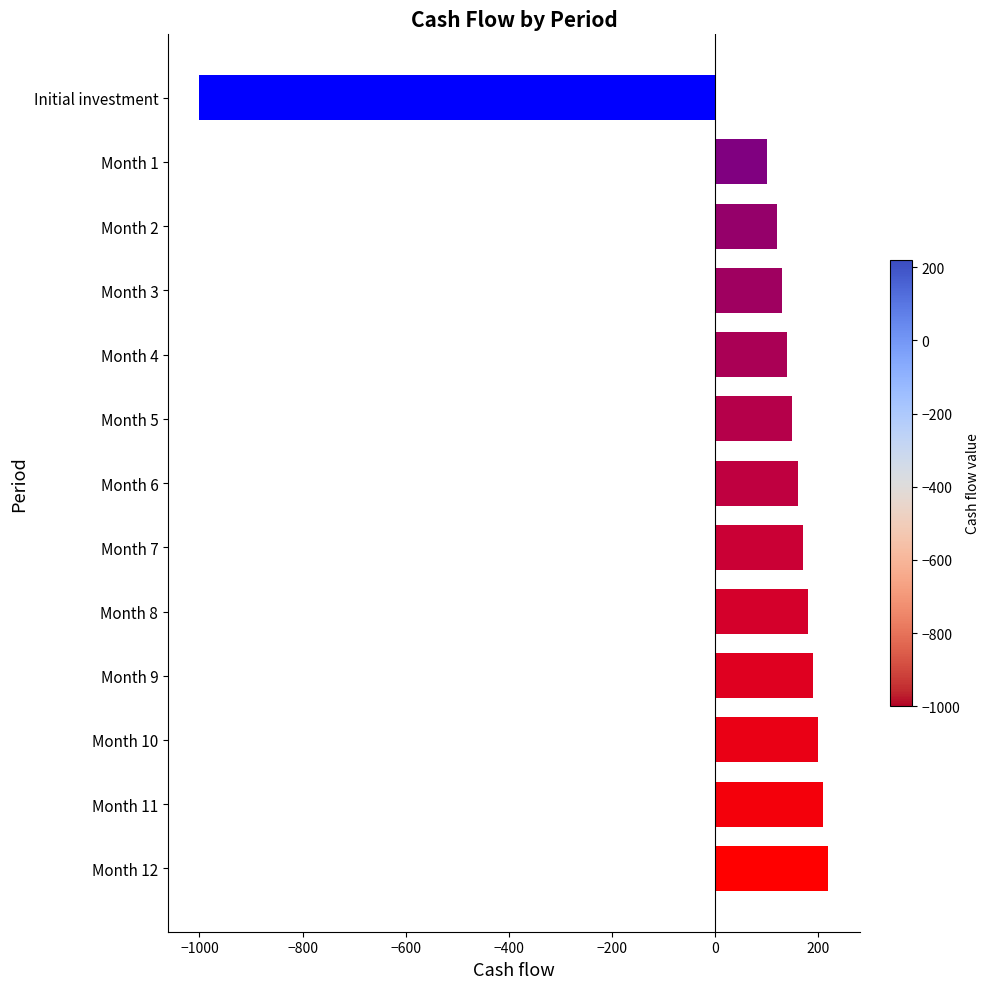

Which label corresponds to the smallest value in the chart?

Initial investment